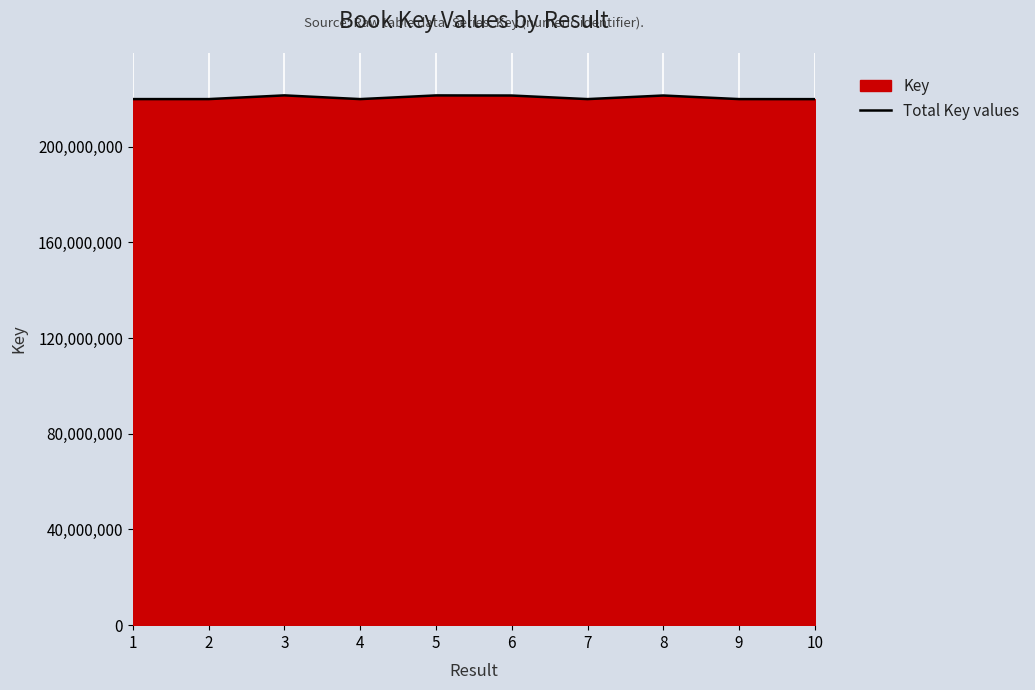

What is the change in value from 2 to 7?

-447